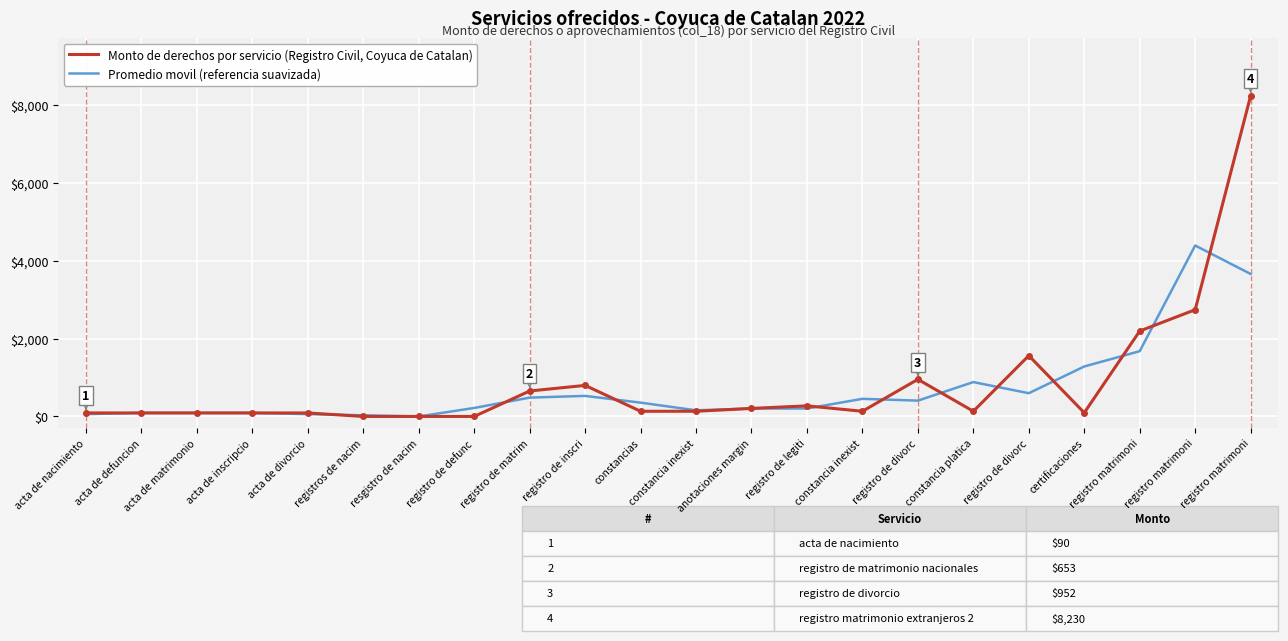

At which category does Monto de derechos por servicio (Registro Civil, Coyuca de Catalan) reach its first local peak?

registro de inscri